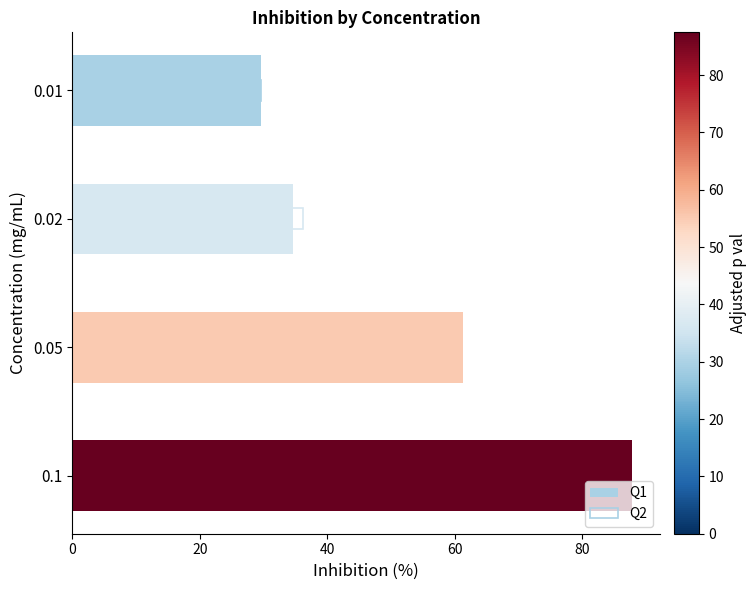

Reading left to right, extract all data points from this chart.

Q1: 29.6	34.6	61.3	87.7
Q2: 29.6	36.2	55.3	87.5